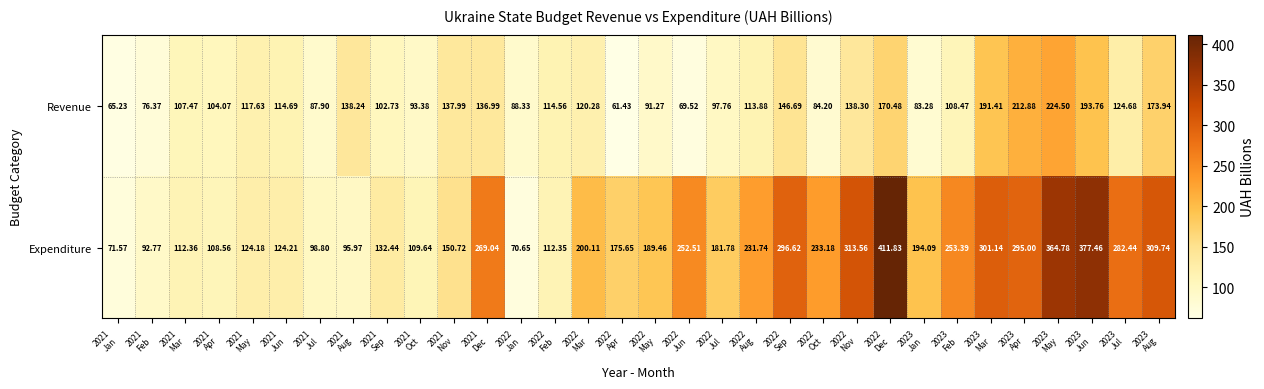

List the series in order of their peak value, highest first.

Expenditure, Revenue